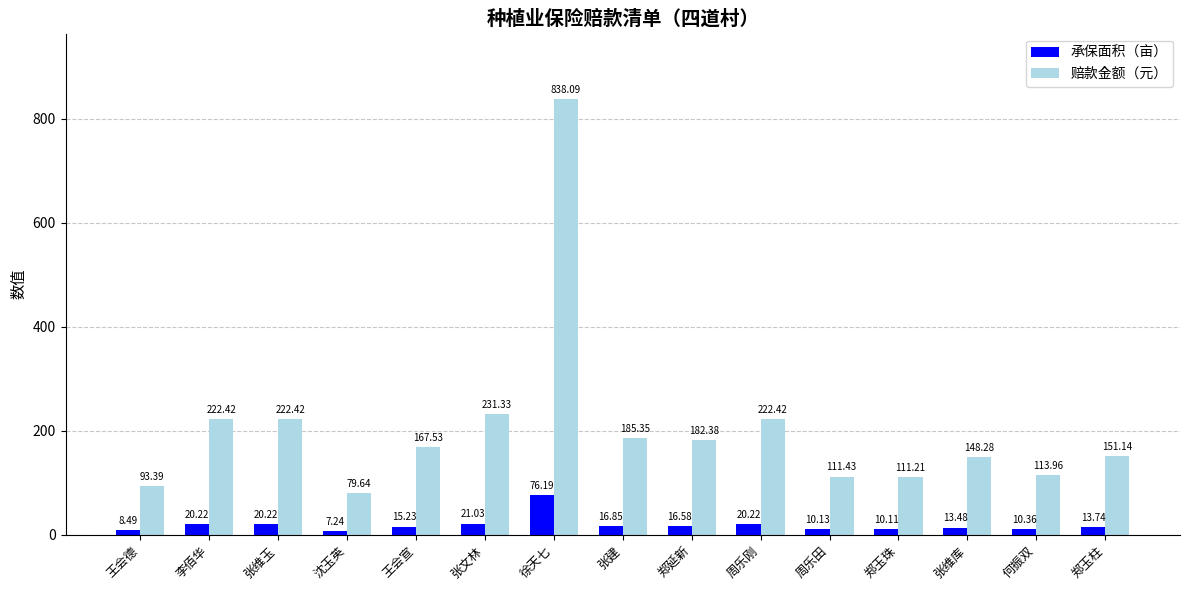

What is the total value across all series at 周乐刚?

242.6